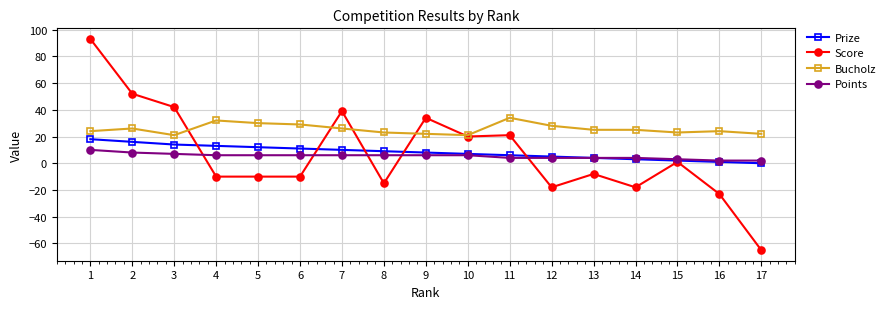

Is the value of Points at 13 greater than the value of Score at 3?

No